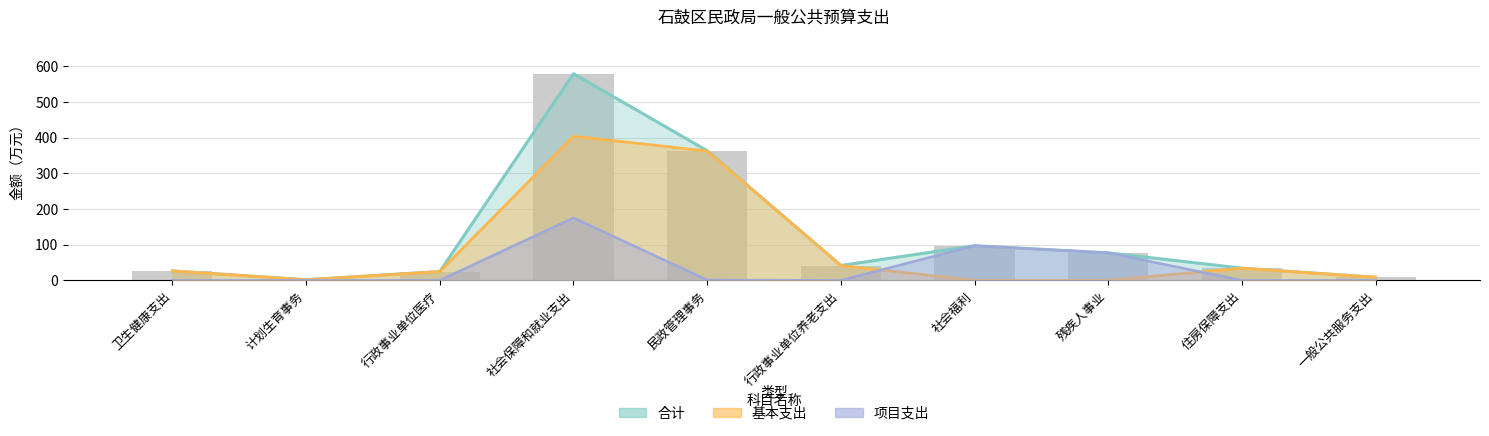

Does the chart contain stacked bars?

No